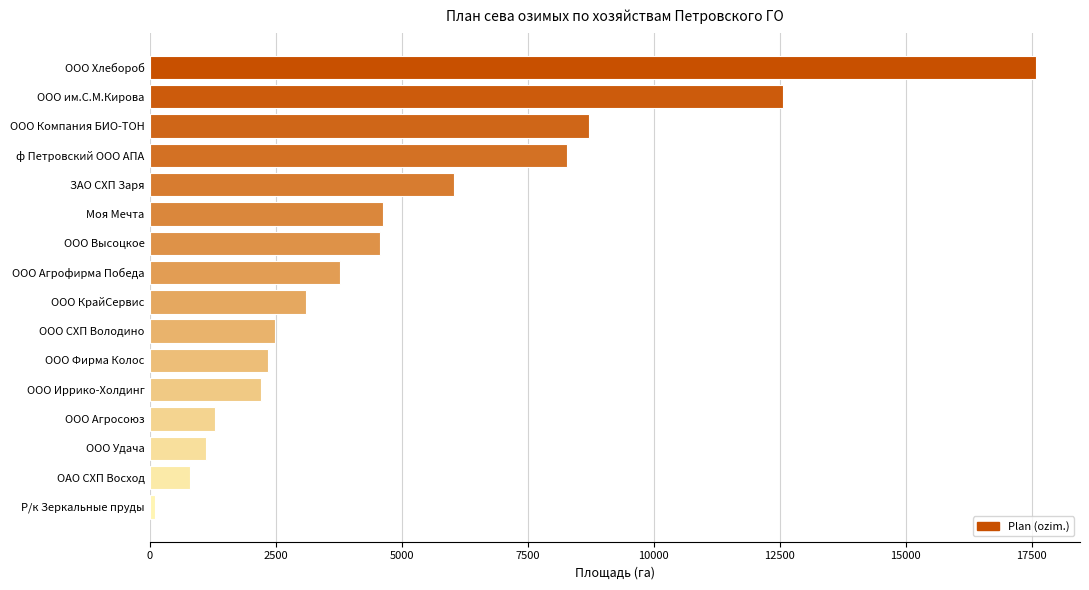

What is the sum of all values?

79645.5